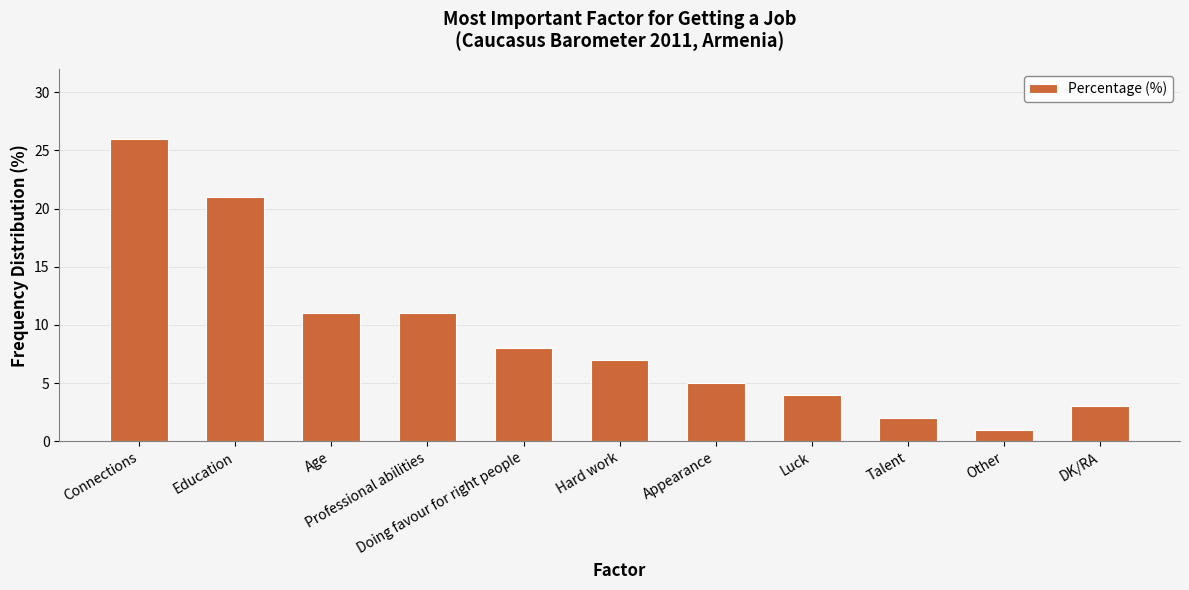

What is the value of the 9th bar from the left?

2